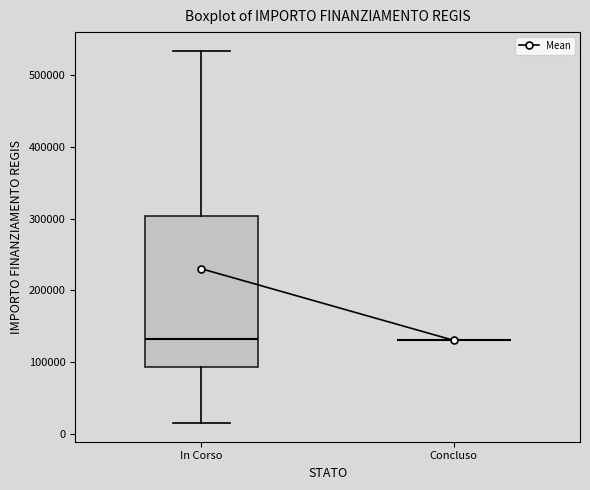

Which box is the tallest, from its lower edge to its upper edge?

In Corso